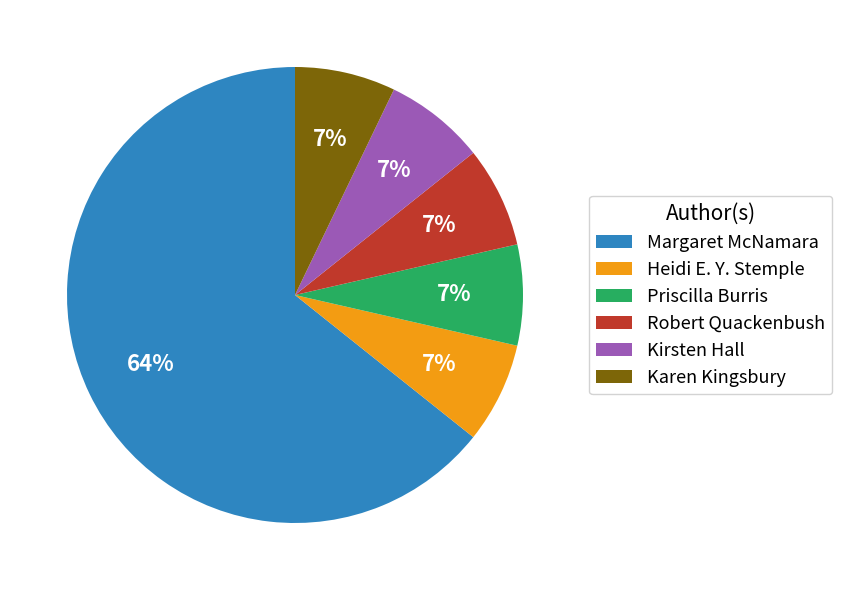

Do Karen Kingsbury and Heidi E. Y. Stemple together represent more than half of the pie?

No